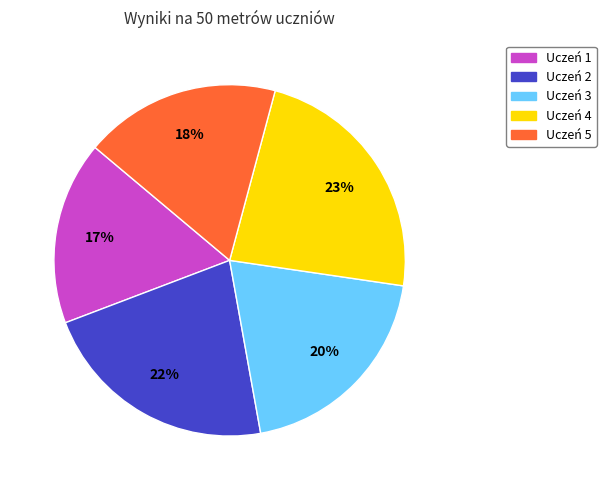

Between Uczeń 2 and Uczeń 1, which is larger?

Uczeń 2